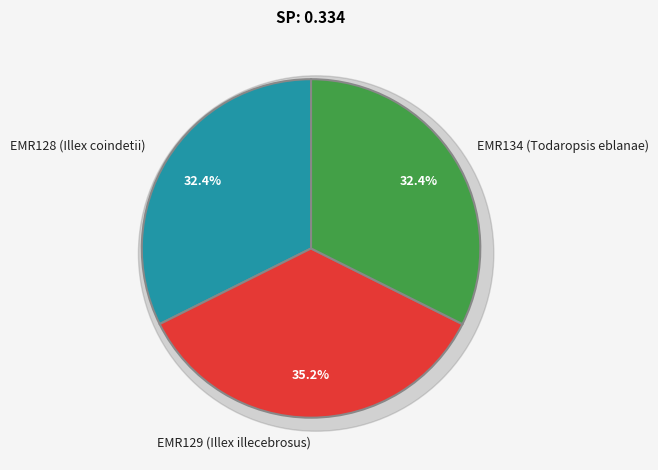

The EMR128 (Illex coindetii) slice represents 21% of the pie. True or false?

False